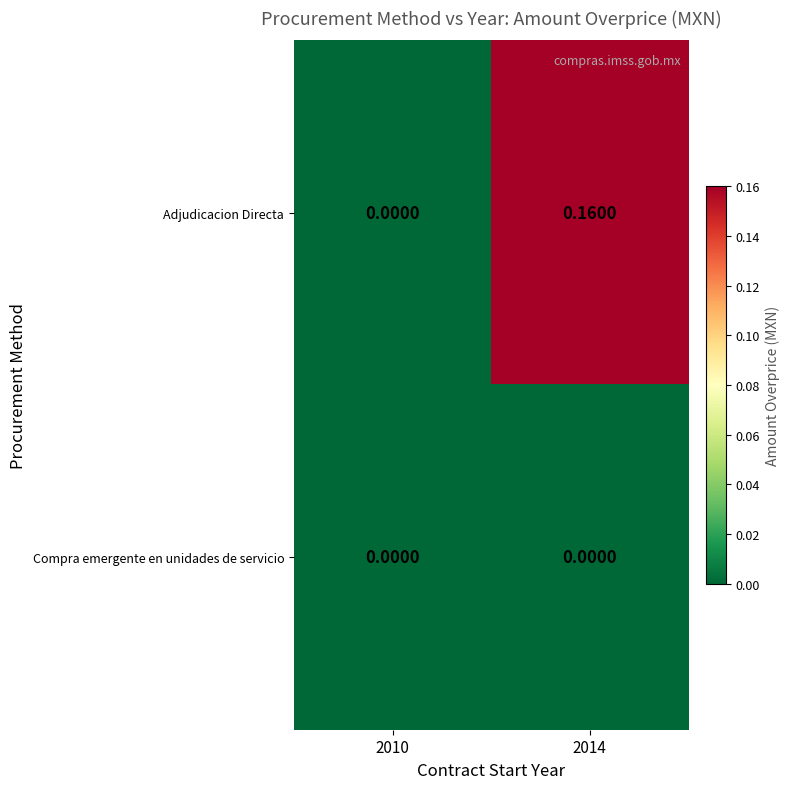

Rank the series by their average value, from lowest to highest.

Compra emergente en unidades de servicio, Adjudicacion Directa